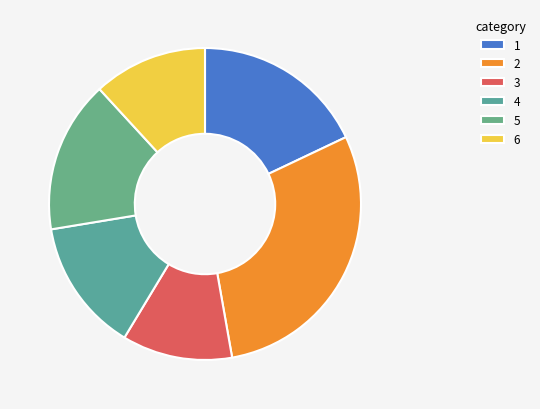

Count the number of slices in the pie.

6